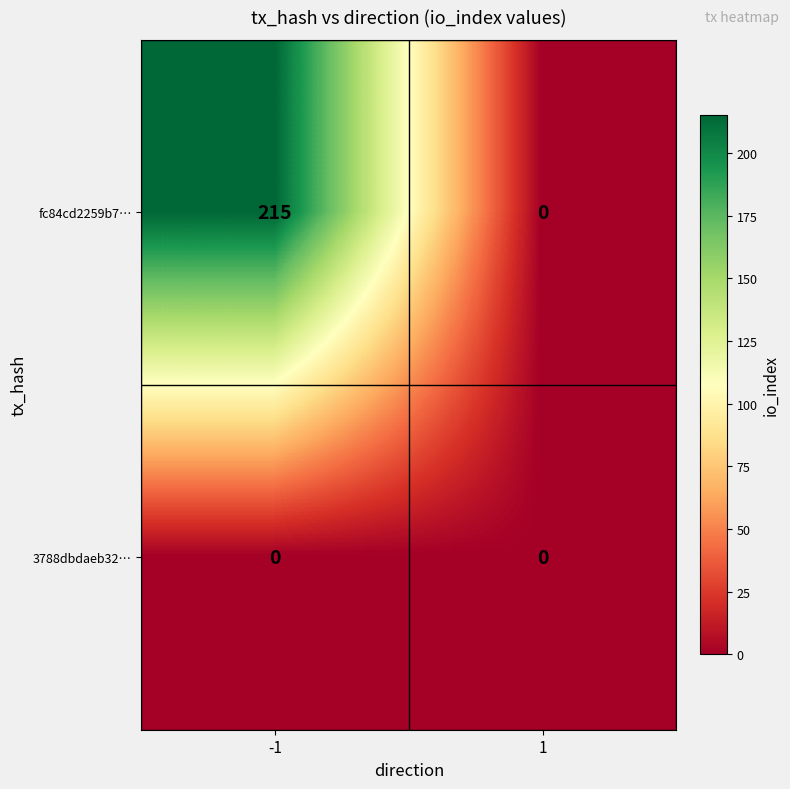

Reading left to right, list all the values displayed in this chart.

fc84cd2259b7…: 215	0
3788dbdaeb32…: 0	0